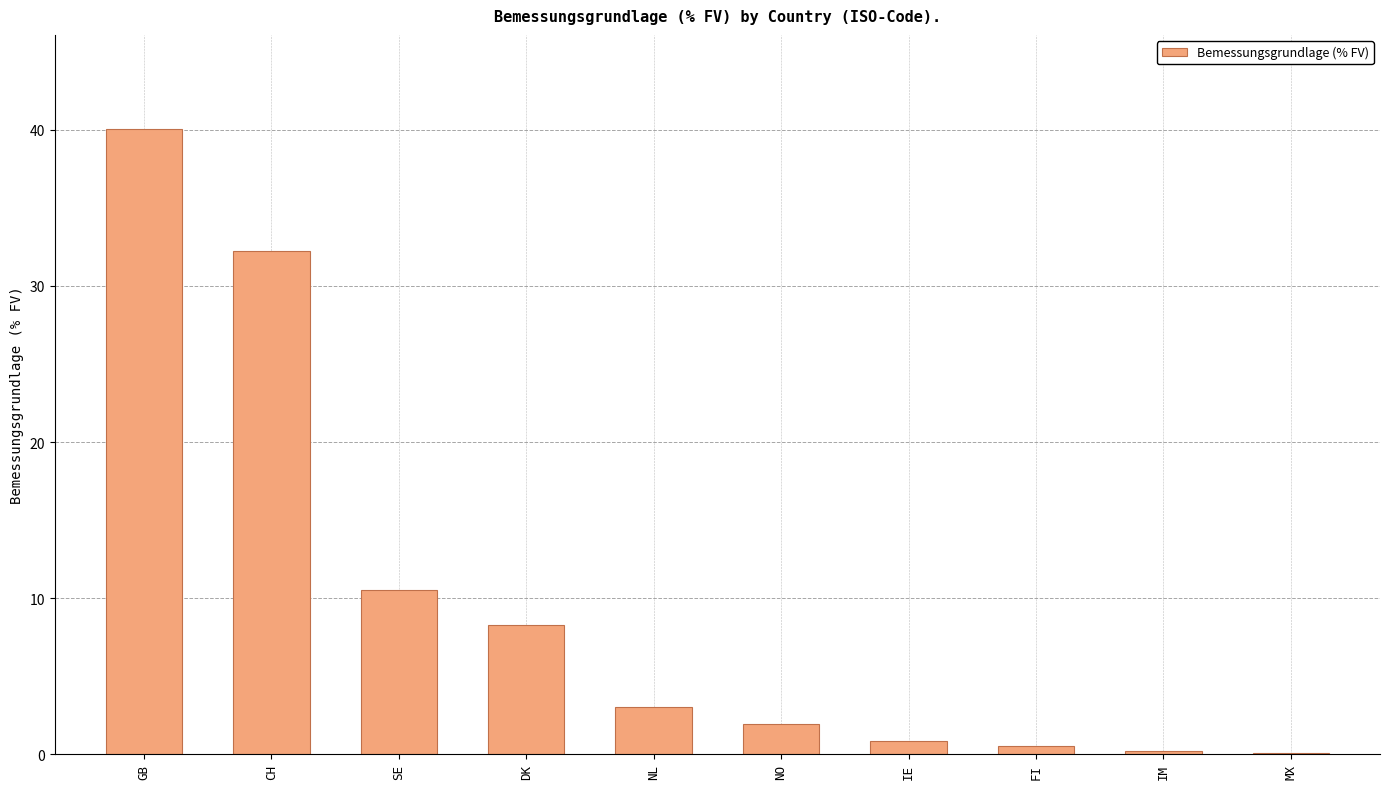

Which has a higher value, SE or DK?

SE